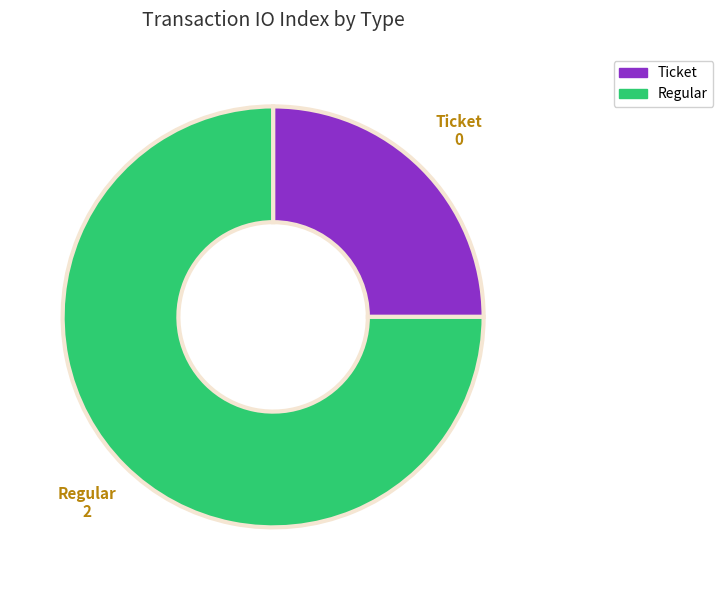

How many slices are in this pie chart?

2